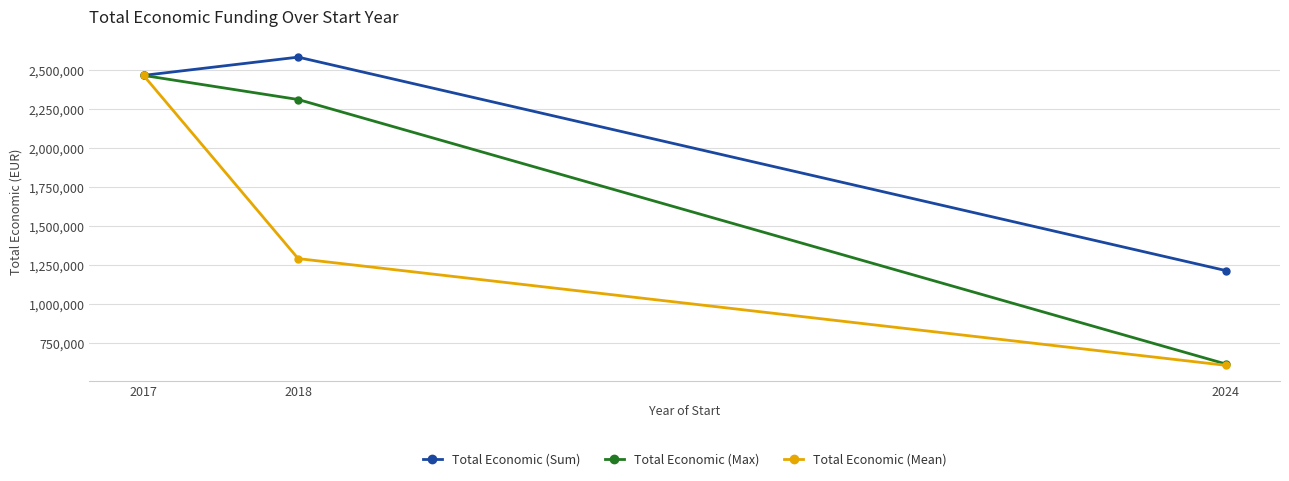

Reading left to right, what are all the values shown in this chart?

Total Economic (Sum): 2464572	2581578	1213972
Total Economic (Max): 2464572	2310026	615375
Total Economic (Mean): 2464572	1290789	606986